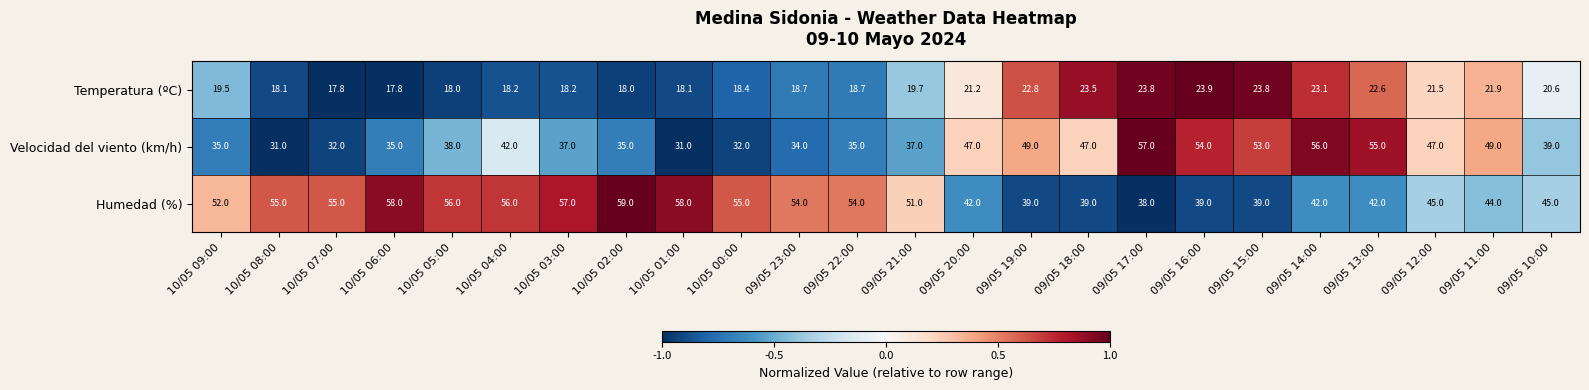

Is it true that Velocidad del viento (km/h) equals 35.0 at 10/05 09:00?

True